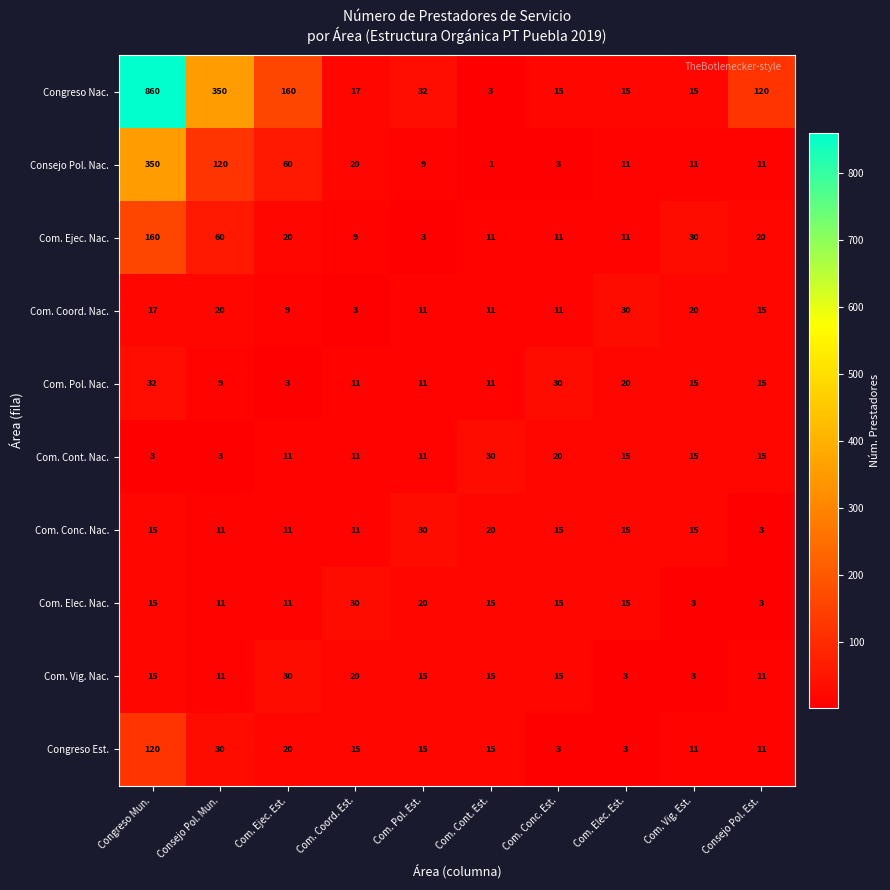

What is the difference between the second highest and minimum values in the Com. Ejec. Nac. series?

57